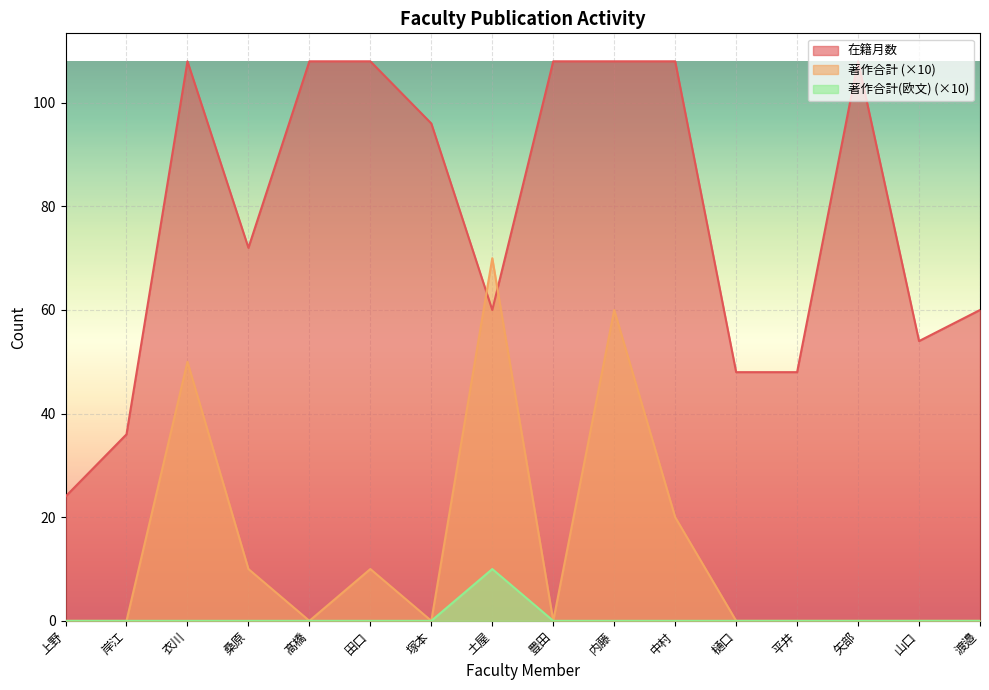

What is the difference between the highest and lowest values at 樋口?

48